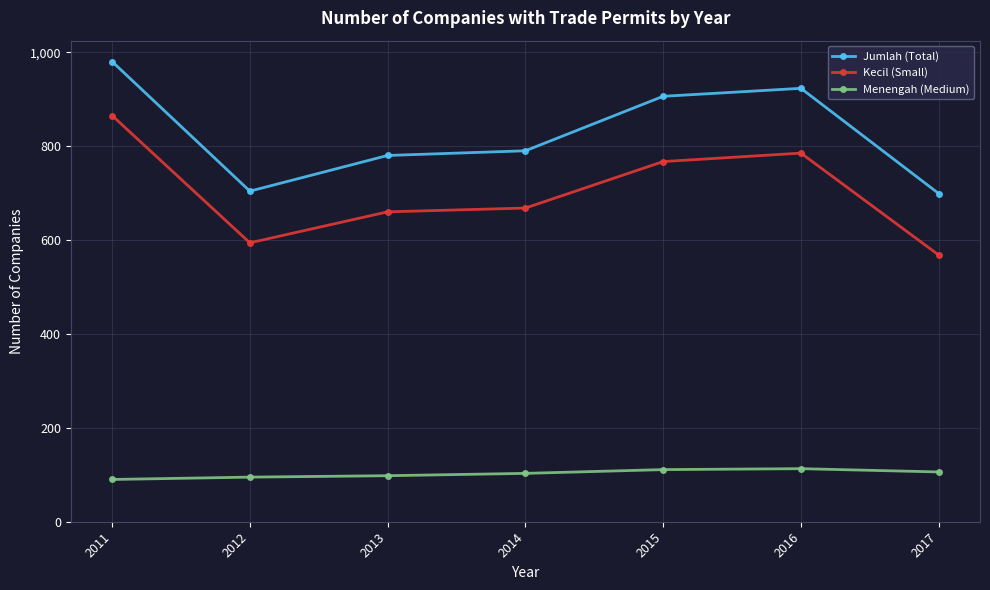

How many interior local valleys does the Jumlah (Total) series have?

1